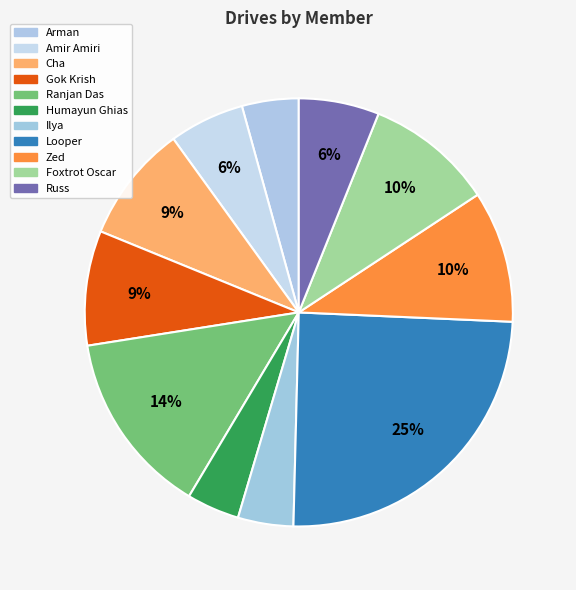

How many slices are in this pie chart?

11